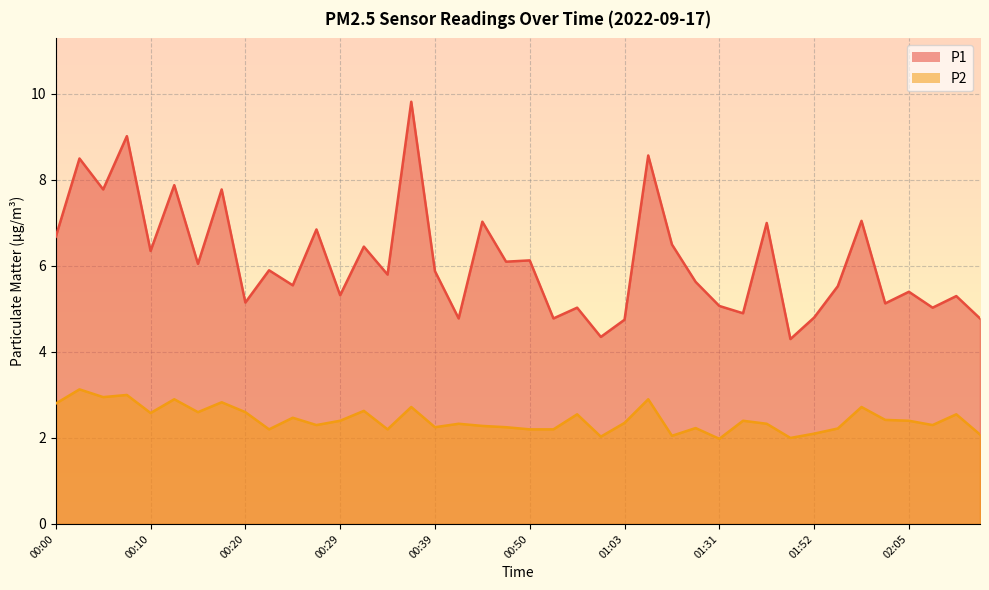

Reading left to right, transcribe all the data shown in this chart.

P1: 00:00=6.7	00:03=8.5	00:05=7.8	00:07=9.0	00:10=6.3	00:12=7.9	00:15=6.0	00:17=7.8	00:20=5.2	00:22=5.9	00:25=5.5	00:27=6.8	00:29=5.3	00:32=6.5	00:34=5.8	00:37=9.8	00:39=5.9	00:42=4.8	00:44=7.0	00:47=6.1	00:50=6.1	00:52=4.8	00:58=5.0	01:00=4.3	01:03=4.8	01:11=8.6	01:25=6.5	01:28=5.6	01:31=5.1	01:34=4.9	01:39=7.0	01:50=4.3	01:52=4.8	01:55=5.5	01:57=7.0	02:00=5.1	02:05=5.4	02:07=5.0	02:10=5.3	02:12=4.8
P2: 00:00=2.8	00:03=3.1	00:05=3.0	00:07=3.0	00:10=2.6	00:12=2.9	00:15=2.6	00:17=2.8	00:20=2.6	00:22=2.2	00:25=2.5	00:27=2.3	00:29=2.4	00:32=2.6	00:34=2.2	00:37=2.7	00:39=2.2	00:42=2.3	00:44=2.3	00:47=2.2	00:50=2.2	00:52=2.2	00:58=2.5	01:00=2.0	01:03=2.4	01:11=2.9	01:25=2.0	01:28=2.2	01:31=2.0	01:34=2.4	01:39=2.3	01:50=2.0	01:52=2.1	01:55=2.2	01:57=2.7	02:00=2.4	02:05=2.4	02:07=2.3	02:10=2.5	02:12=2.1